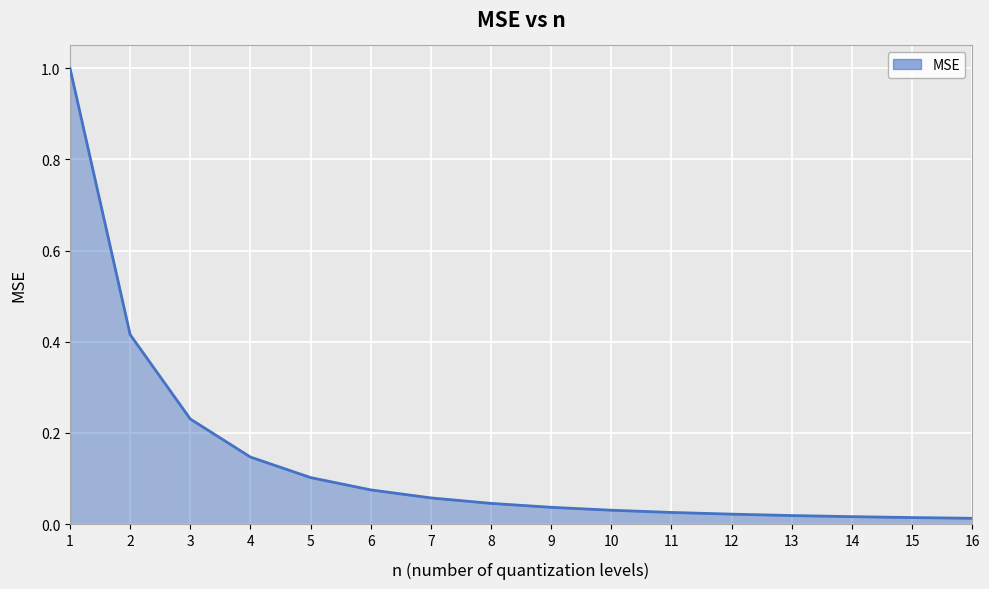

Is it true that the value at 5 is 0.1?

True